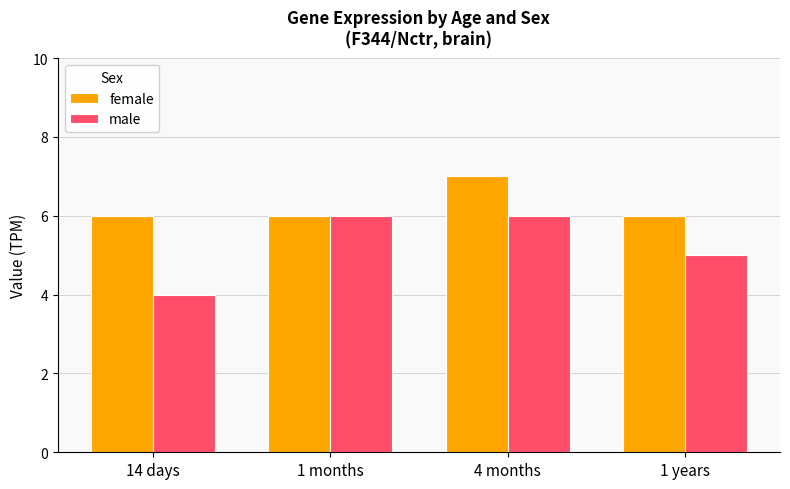

What is the spread (max minus min) of values at 1 years?

1